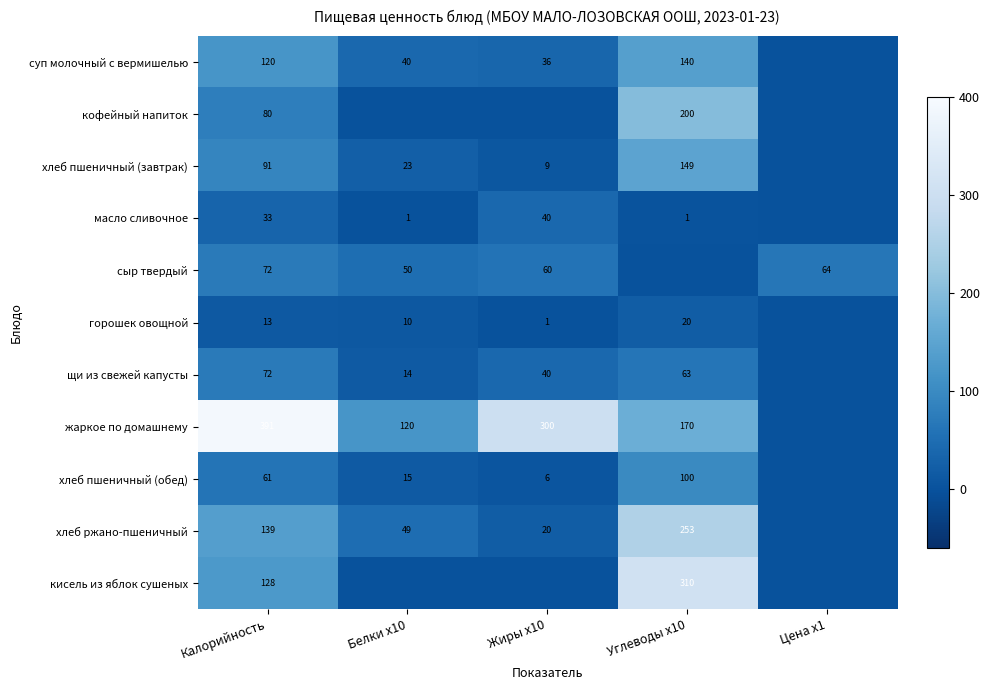

What is the difference between the хлеб пшеничный (обед) values at Жиры x10 and Белки x10?

9